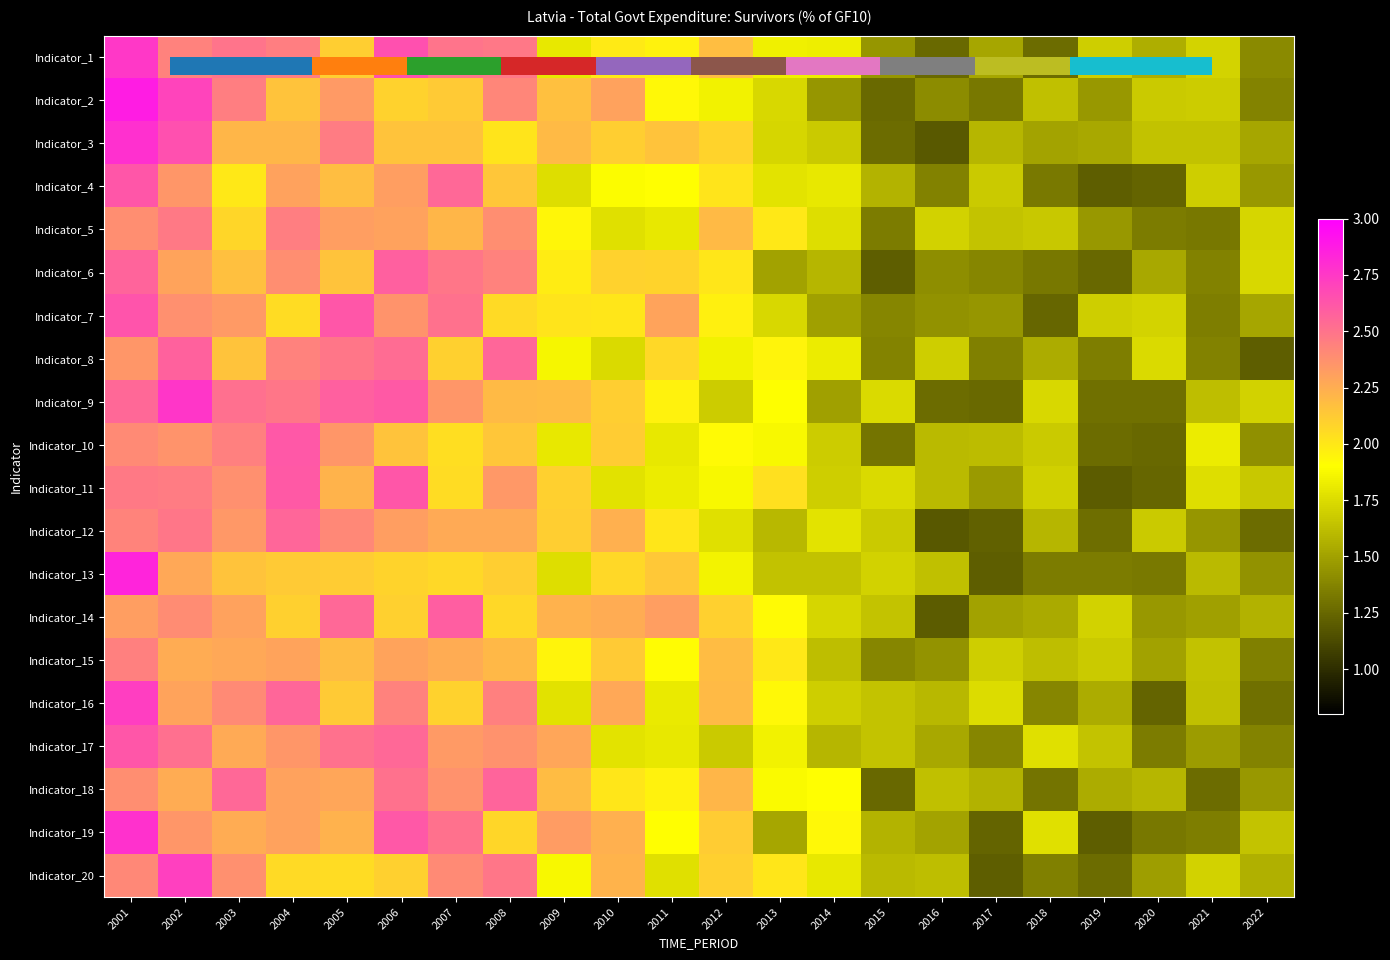

Rank the series at 2014 from highest to lowest value.

Indicator_19, Indicator_18, Indicator_1, Indicator_8, Indicator_4, Indicator_20, Indicator_12, Indicator_5, Indicator_14, Indicator_11, Indicator_16, Indicator_10, Indicator_3, Indicator_13, Indicator_15, Indicator_17, Indicator_6, Indicator_7, Indicator_9, Indicator_2